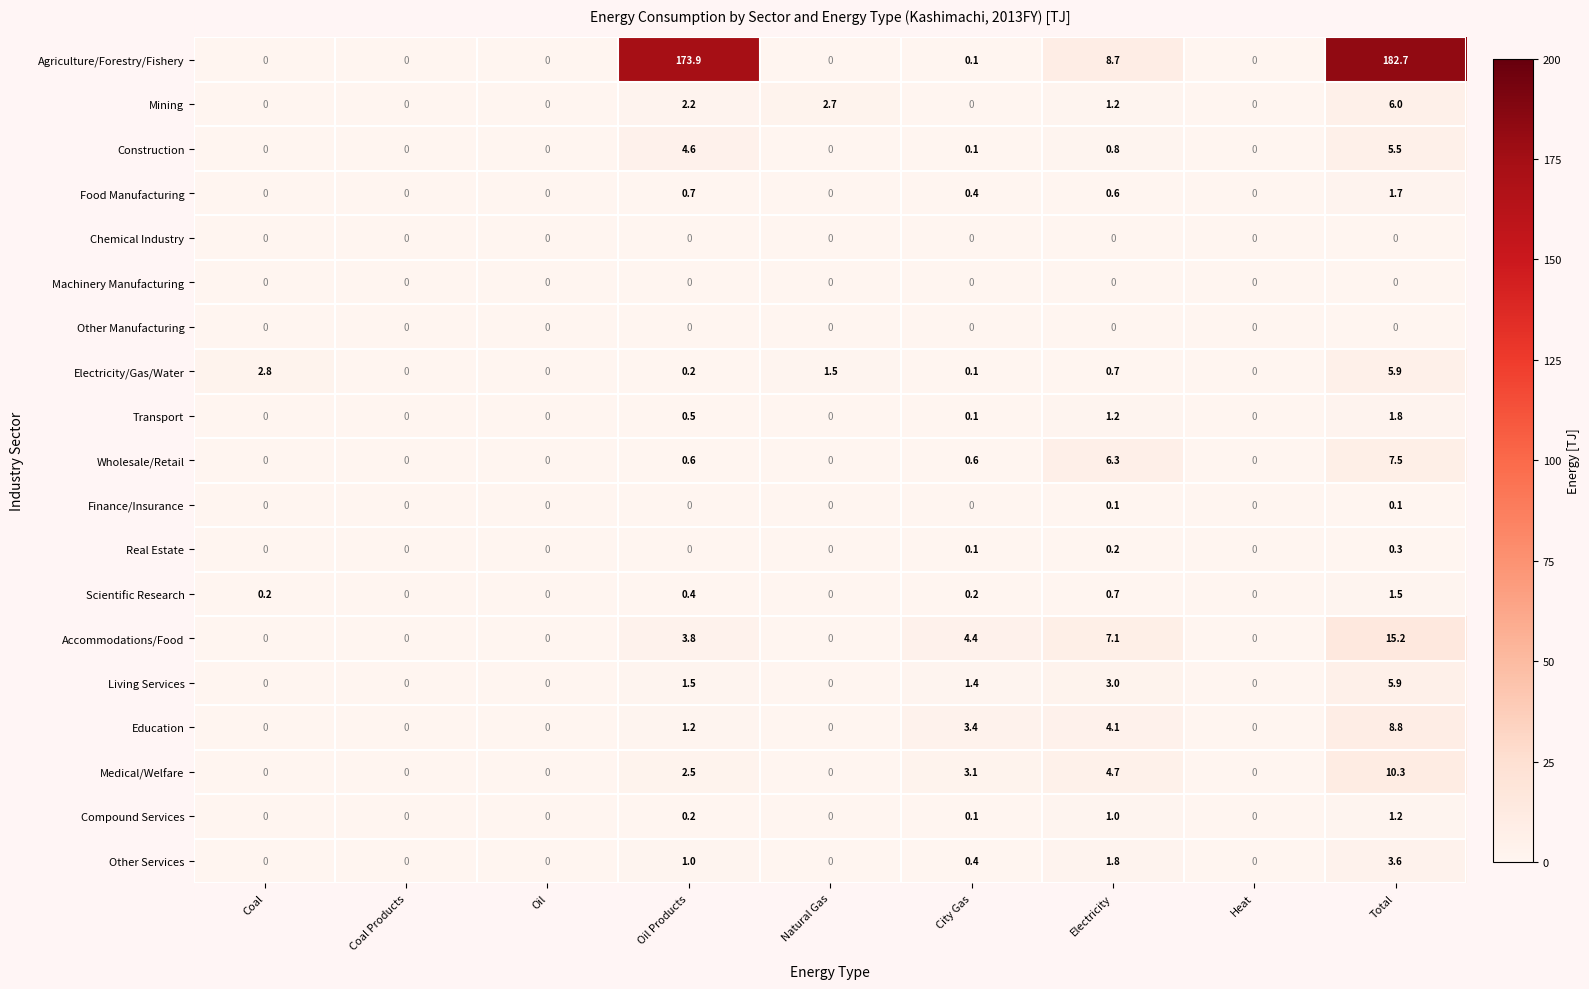

What is the maximum value for Real Estate?

0.3